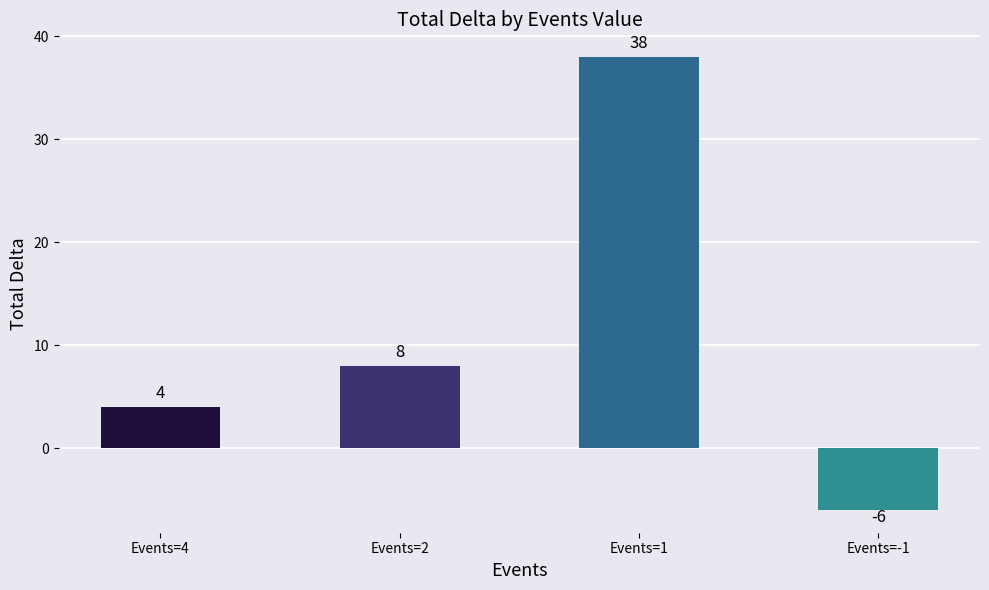

Which label corresponds to the largest value in the chart?

Events=1